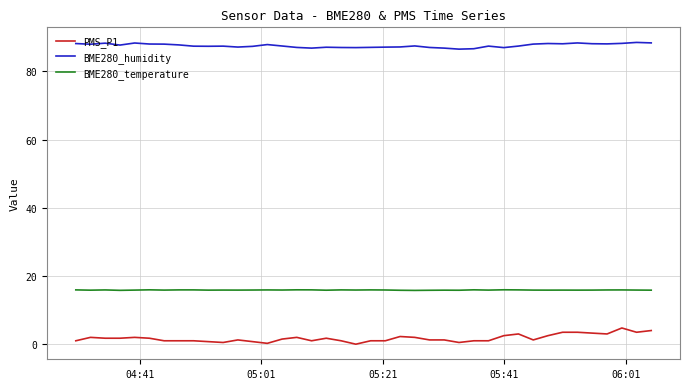

True or false: BME280_temperature has more than 2 interior local peaks.

True